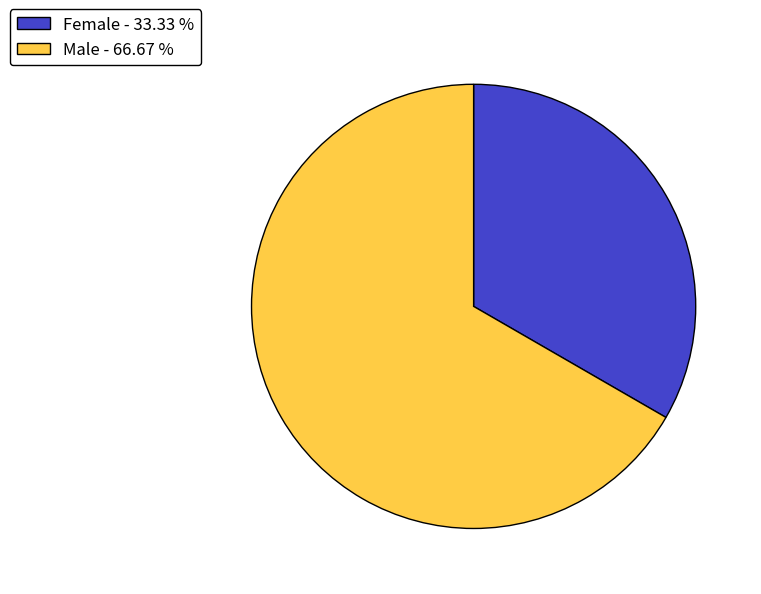

How many segments does this pie chart have?

2